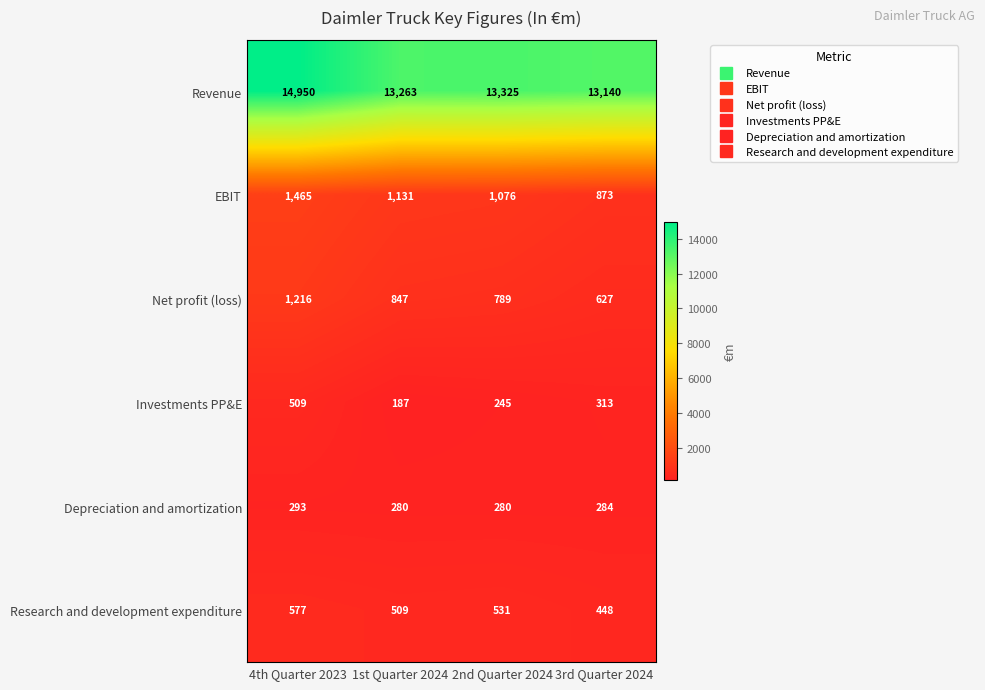

How many distinct data groups are displayed?

6